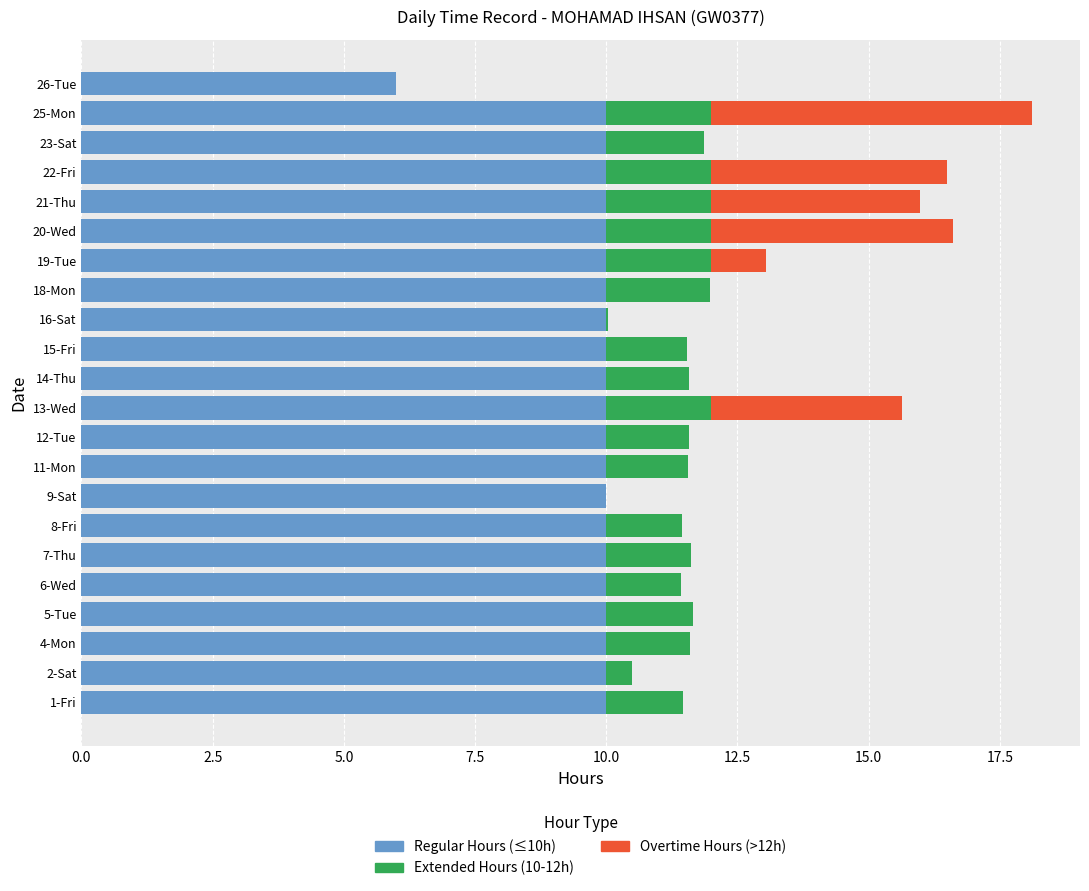

What is the highest value of the Regular Hours (≤10h) series?

10.0